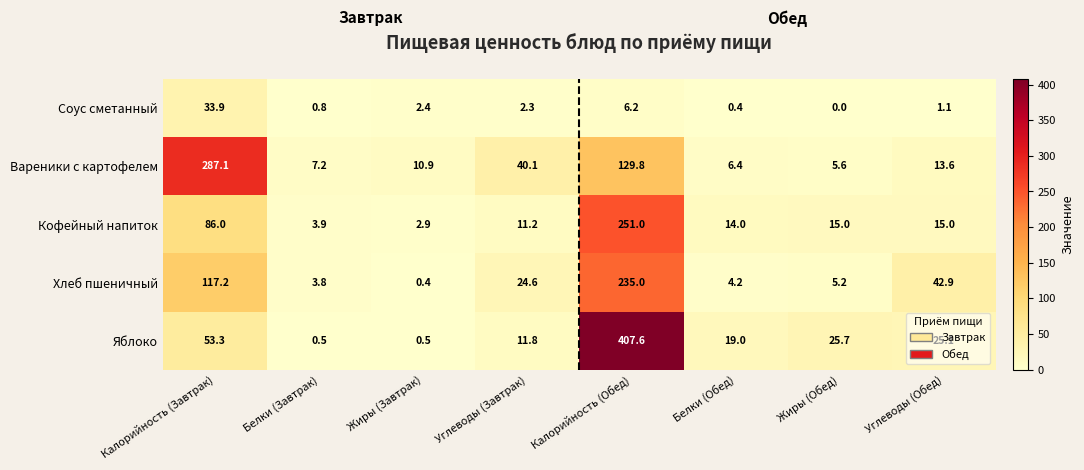

At which category is the sum across all series the highest?

Калорийность (Обед)